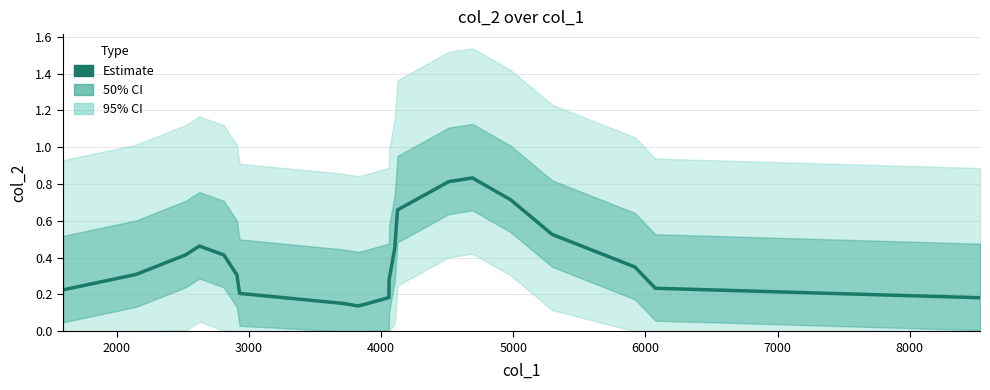

What is the difference between the second highest and minimum values?

0.7